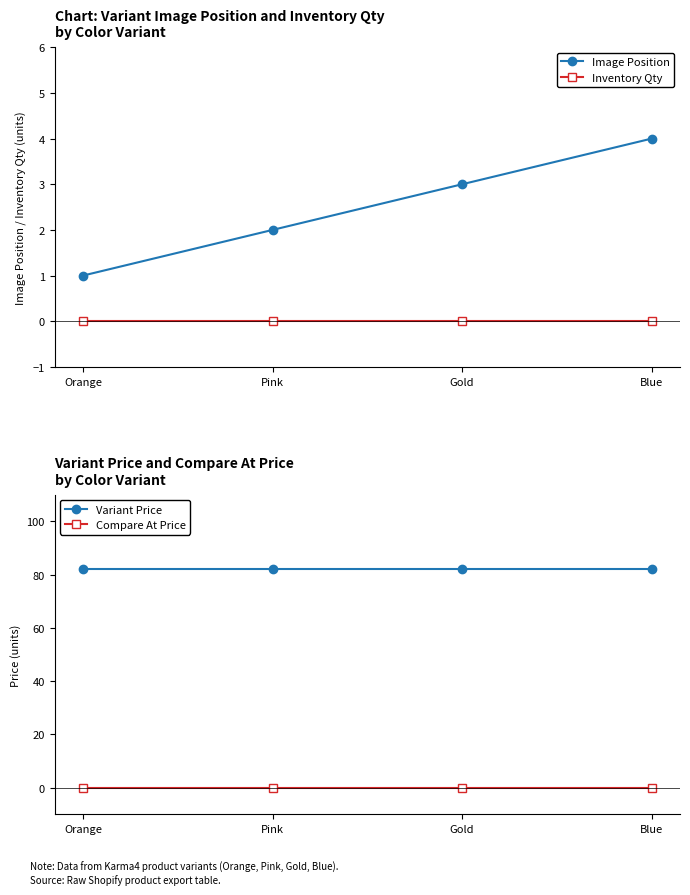

Which series has the widest spread of values?

Image Position